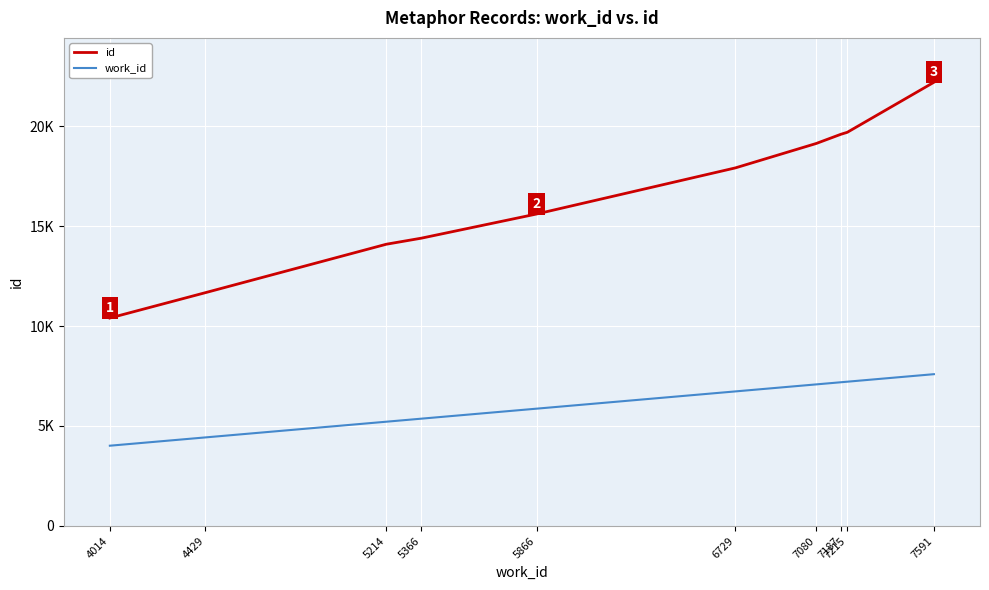

Which has a higher value, 4014 or 7591?

7591